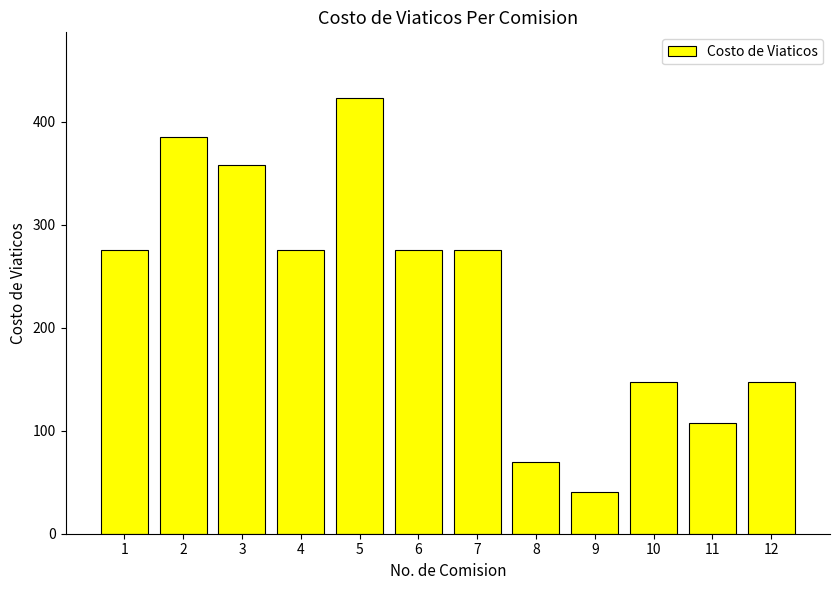

What is the difference between the maximum and second lowest values?

353.5